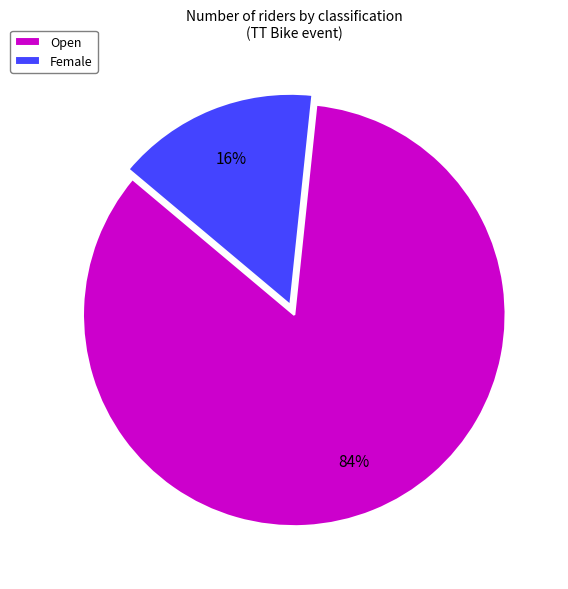

Which slice is the smallest?

Female